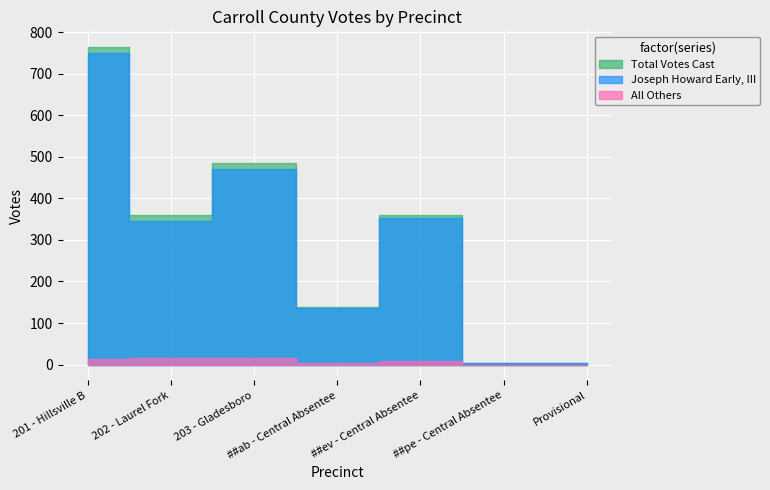

How many interior local valleys does the Joseph Howard Early, III series have?

2